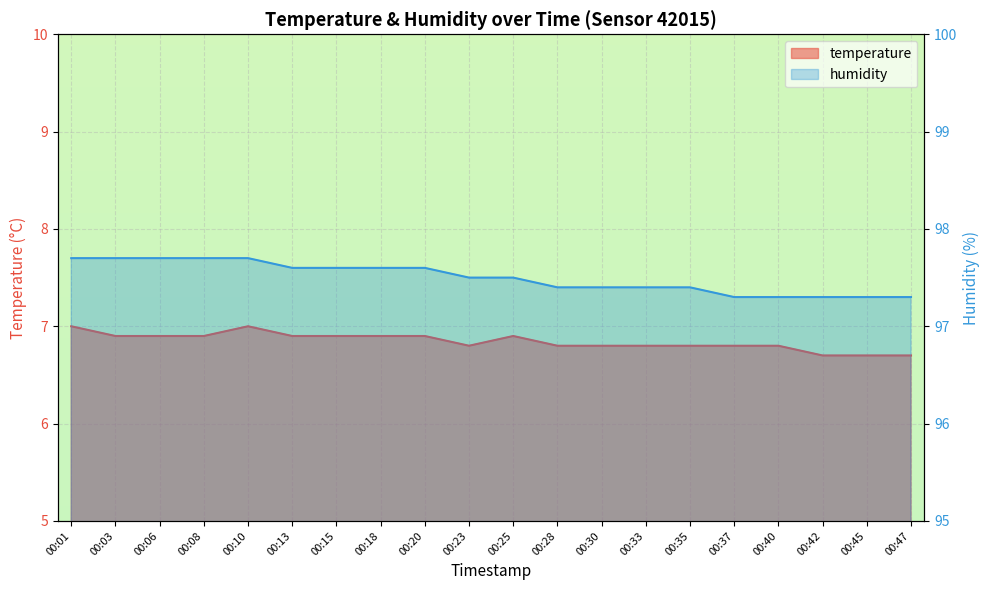

At which category is the sum across all series the highest?

00:01